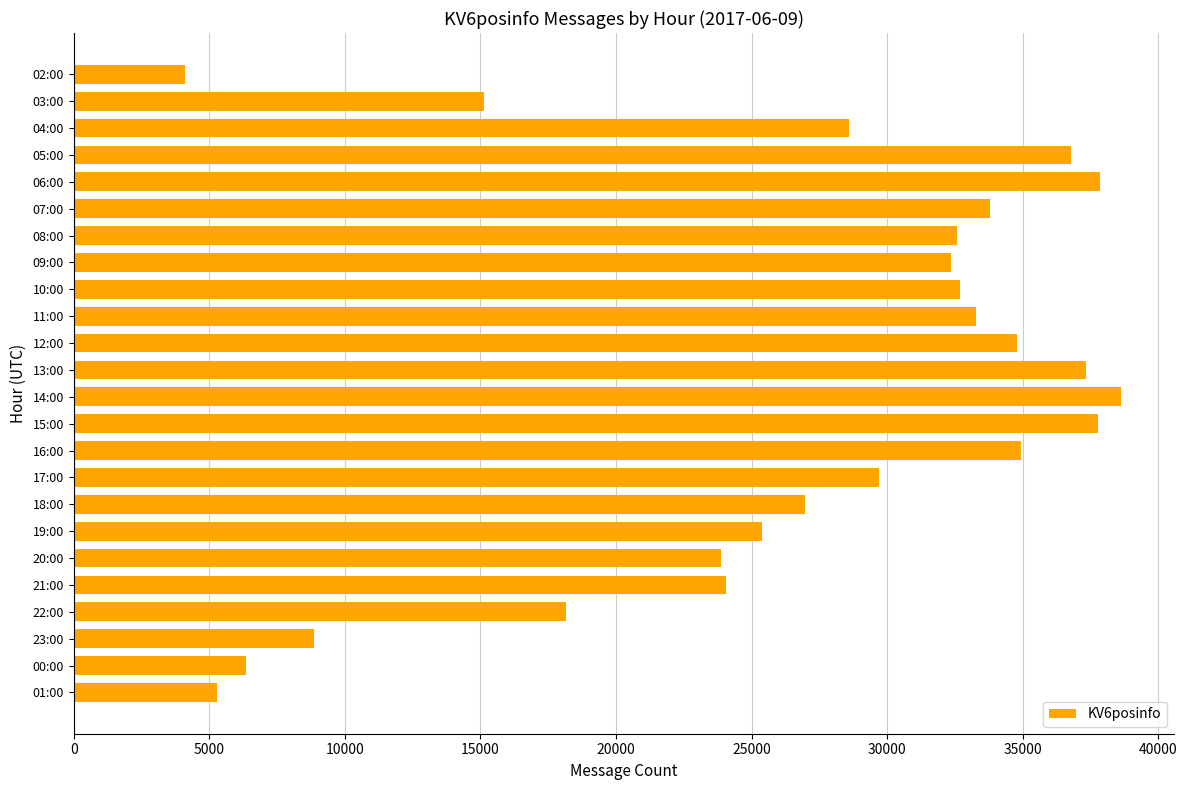

Which label corresponds to the largest value in the chart?

14:00